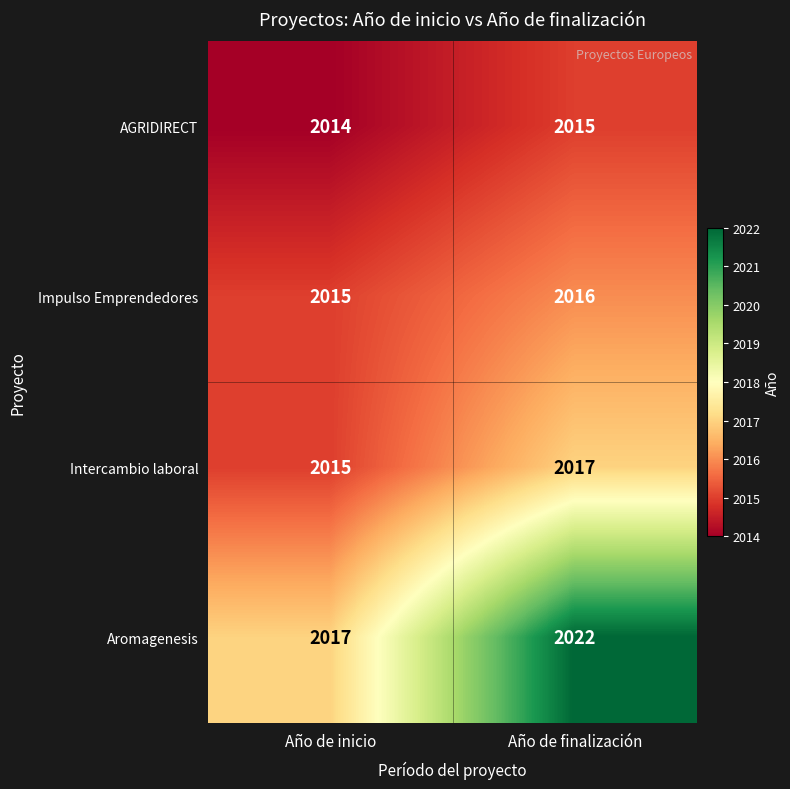

True or false: Intercambio laboral has a value of 2017 at Año de finalización.

True